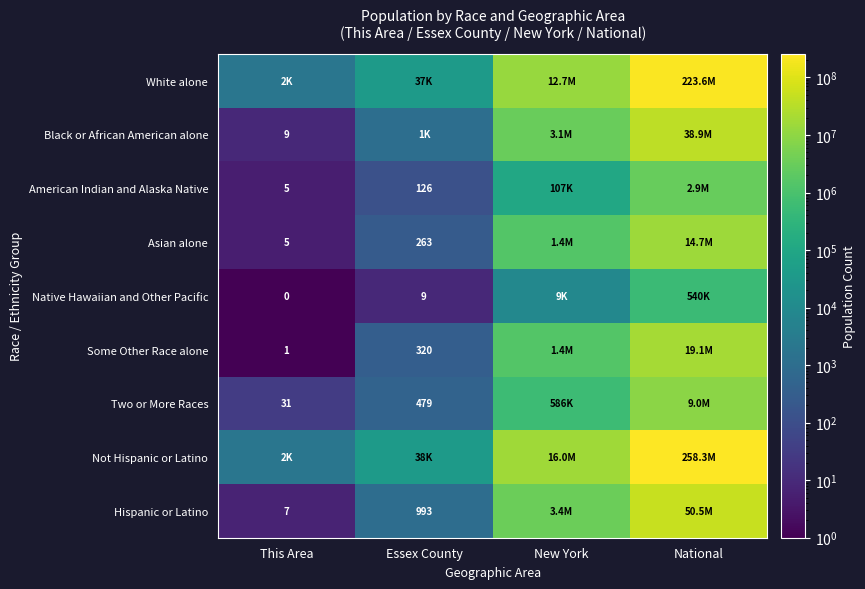

What is the total value across all series at New York?

38756204.0